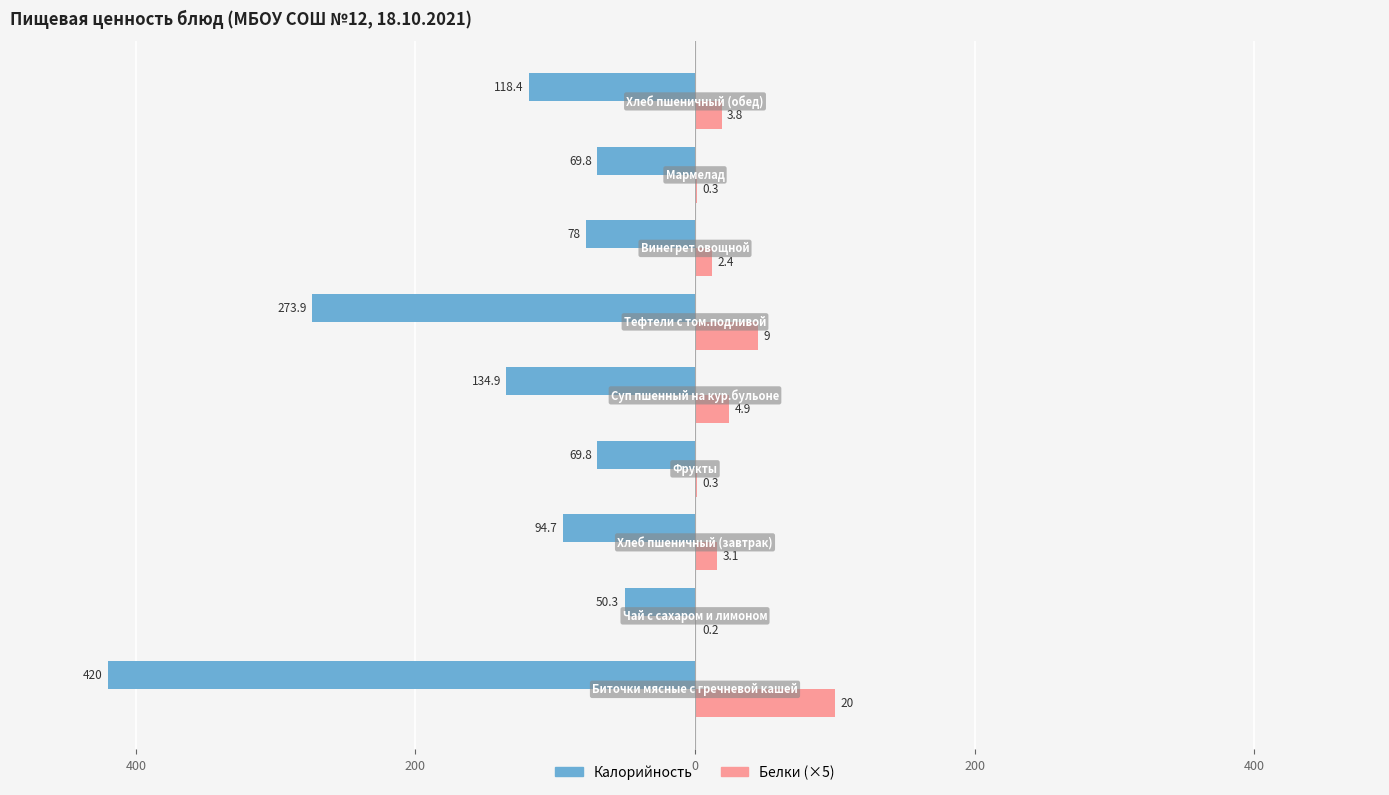

Which series has the widest spread of values?

Калорийность